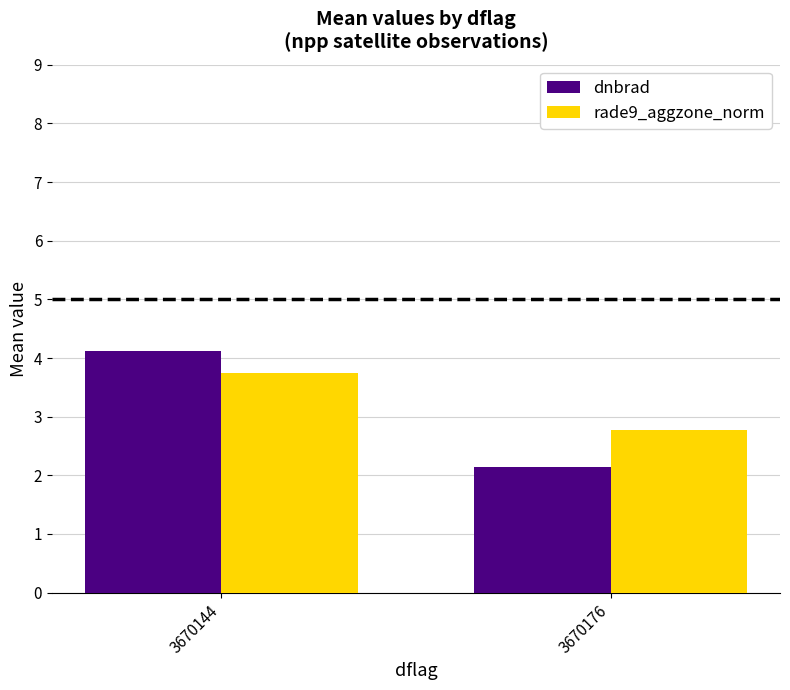

Count the number of data series in this chart.

2